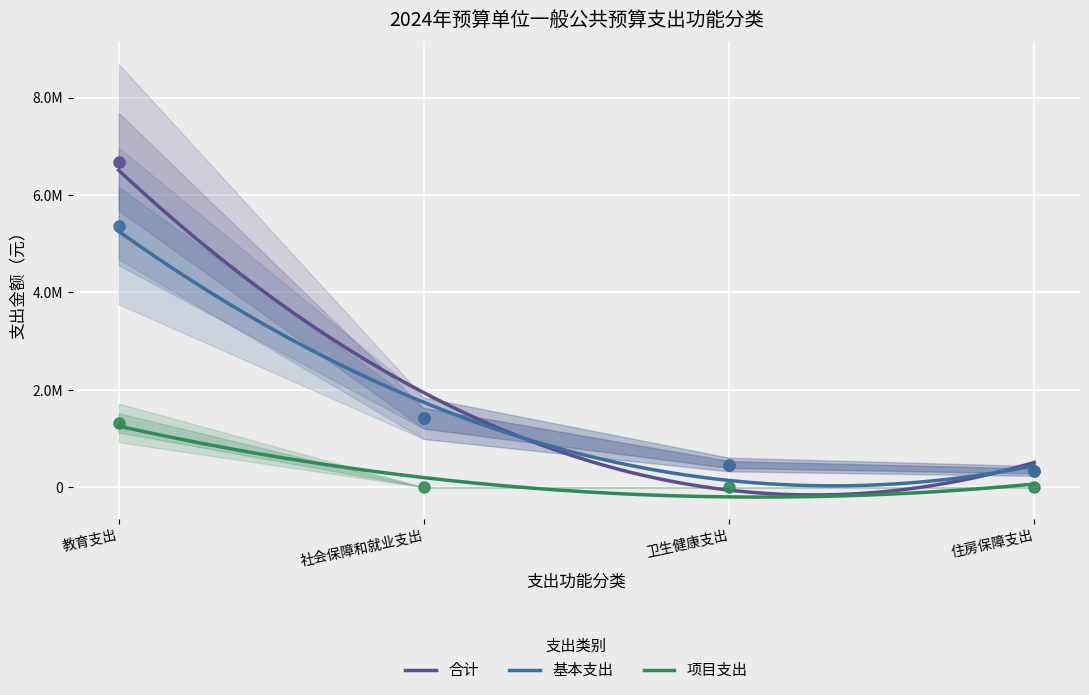

Which series reaches the minimum Y coordinate?

项目支出